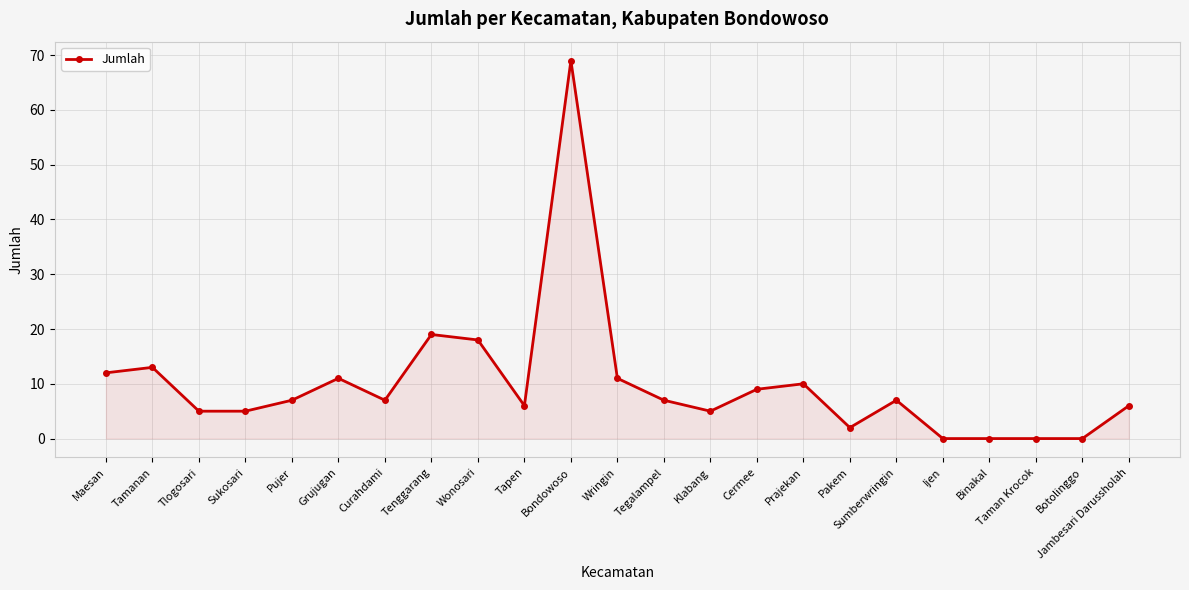

At which category does the data reach its first local peak?

Tamanan